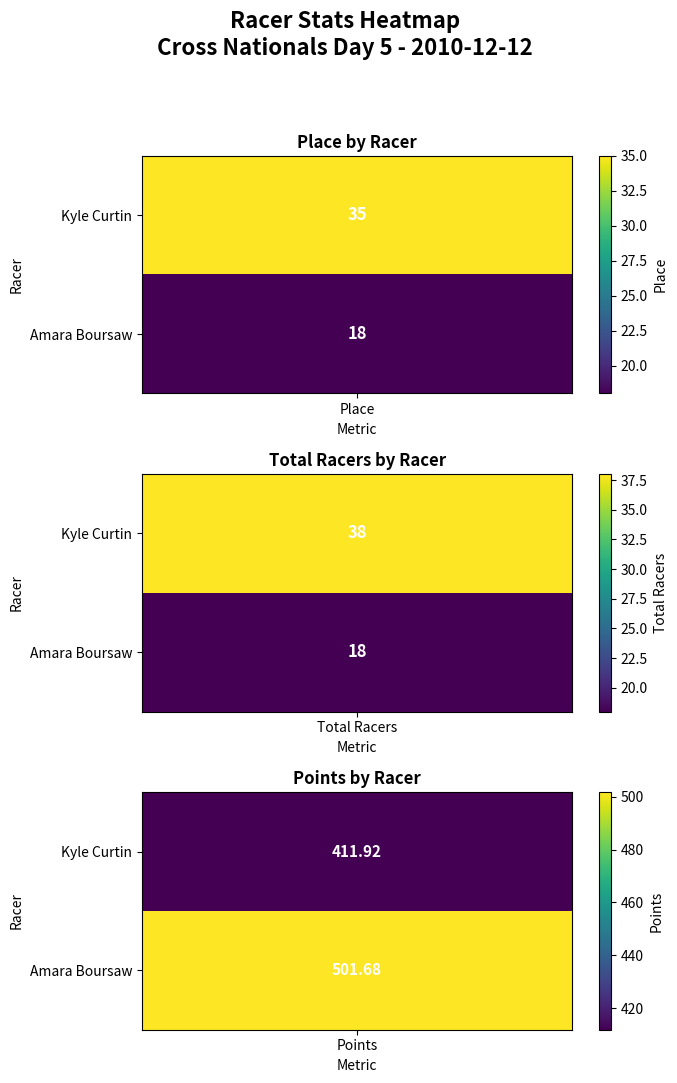

Which category has the lowest value in the Kyle Curtin series?

Place